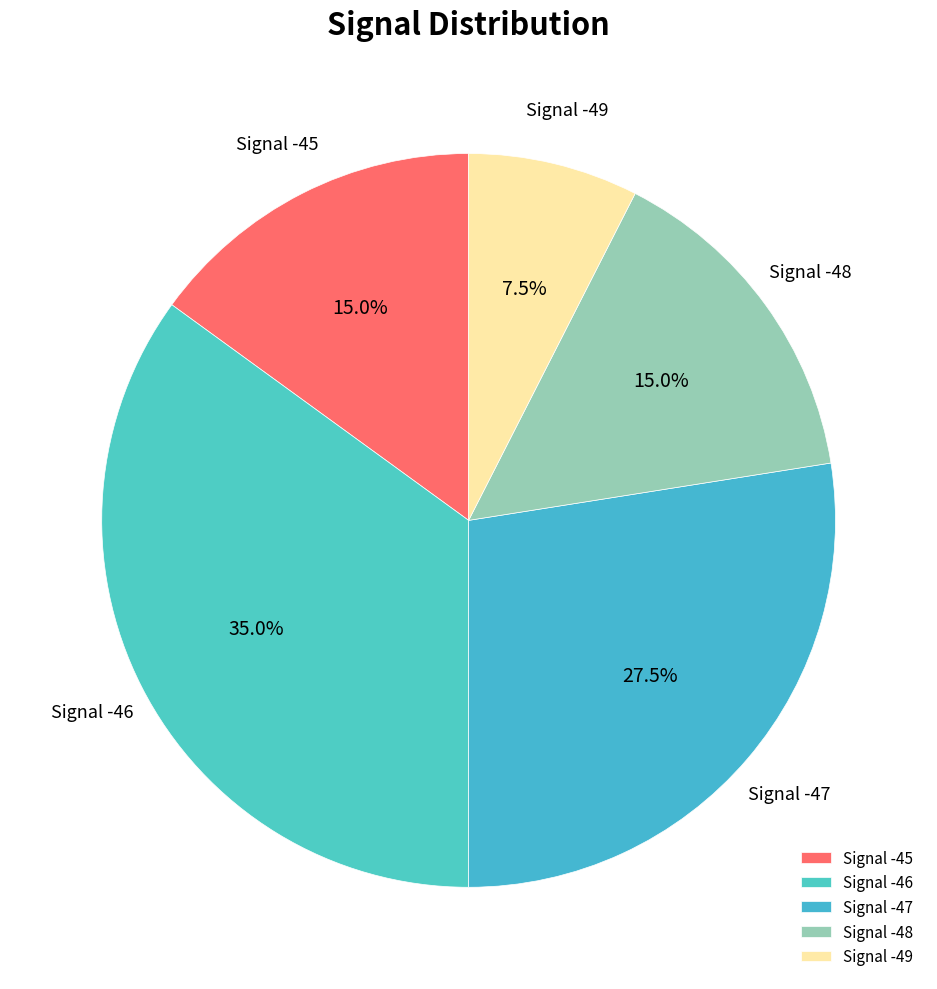

Does Signal -48 account for over 50% of the chart?

No